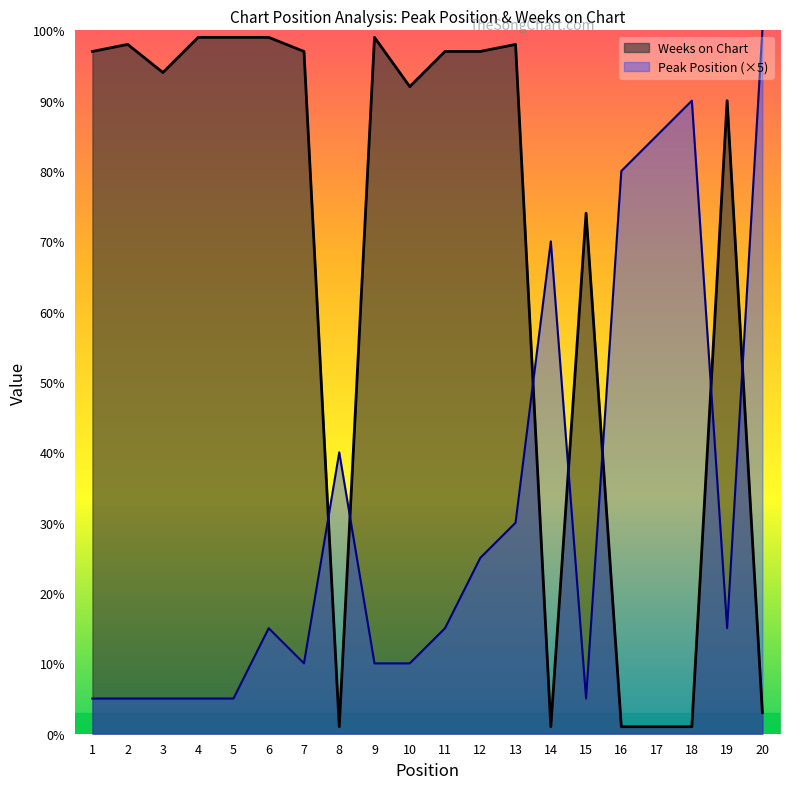

Which series has the largest range (max minus min)?

Weeks on Chart